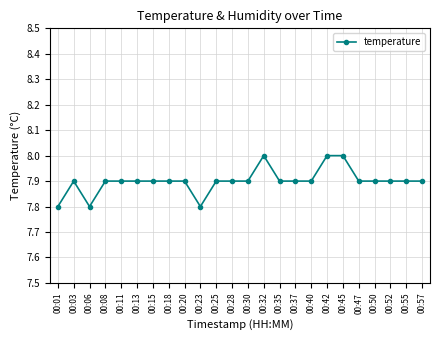

Count the values in the range 7 to 8.

24